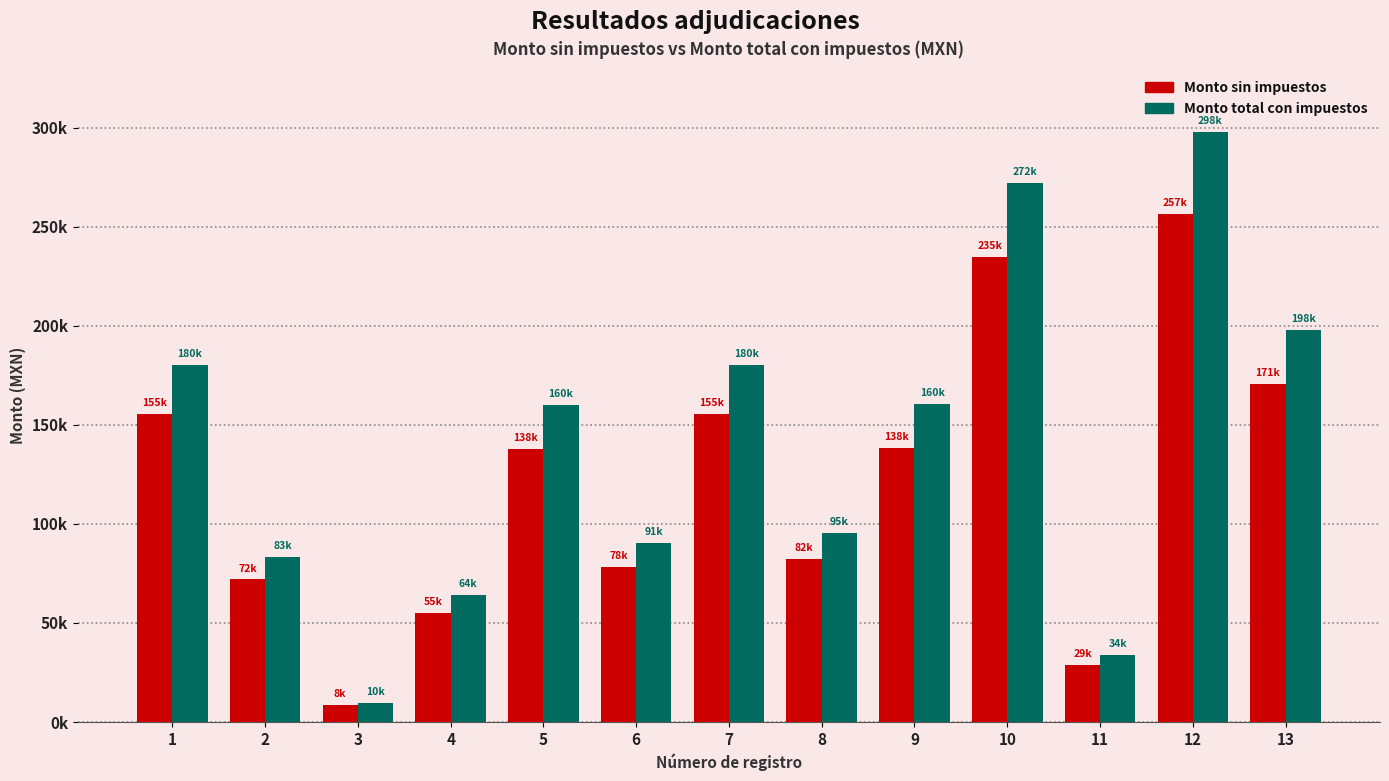

Rank the series by their maximum value, from lowest to highest.

Monto sin impuestos, Monto total con impuestos